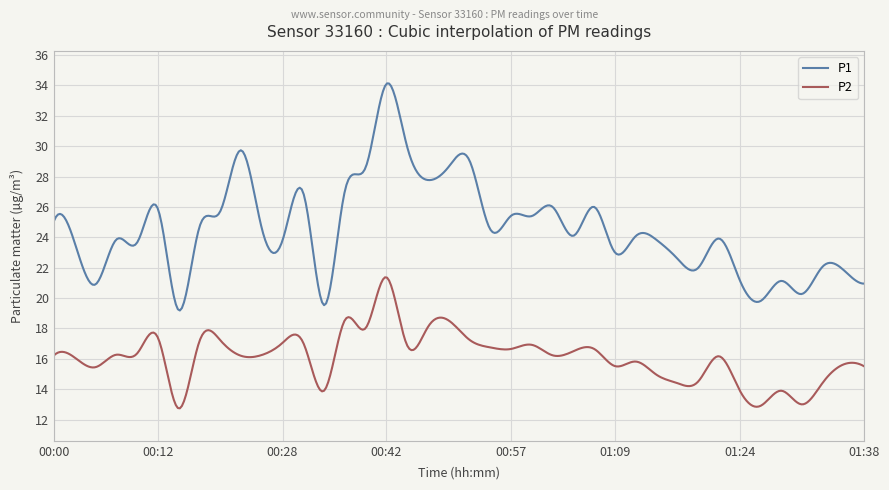

What is the minimum value shown in the chart?

12.7